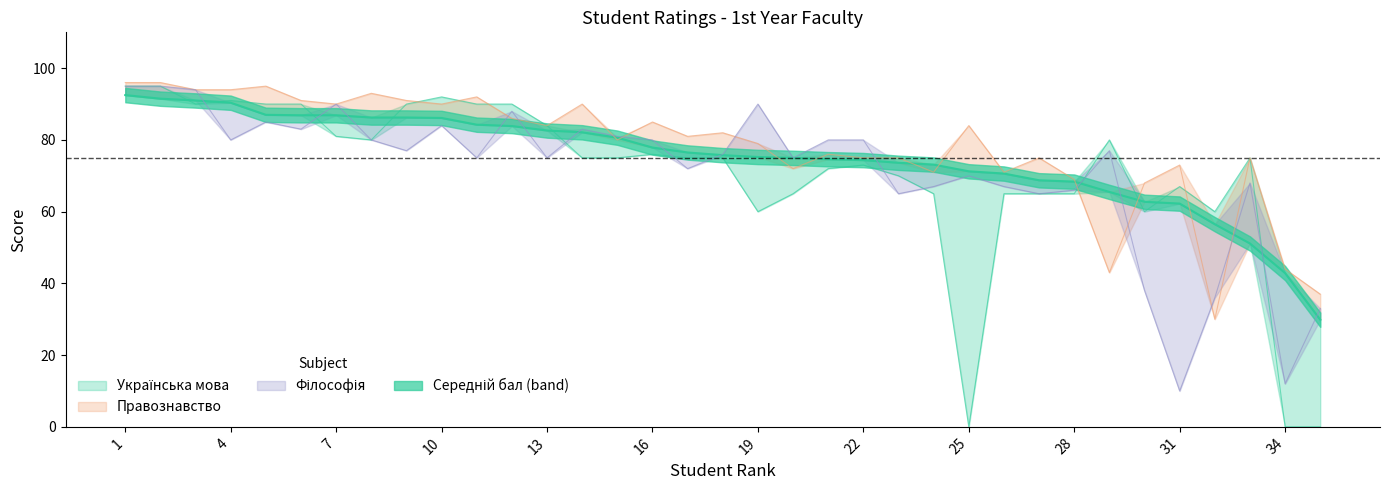

What is the maximum value for Українська мова?

95.0